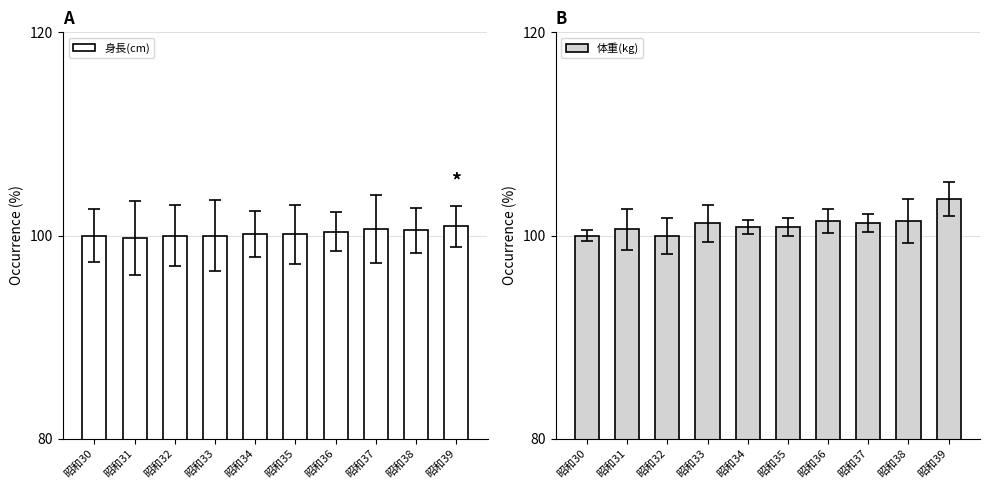

Which category has the highest value in the 身長(cm) series?

昭和39